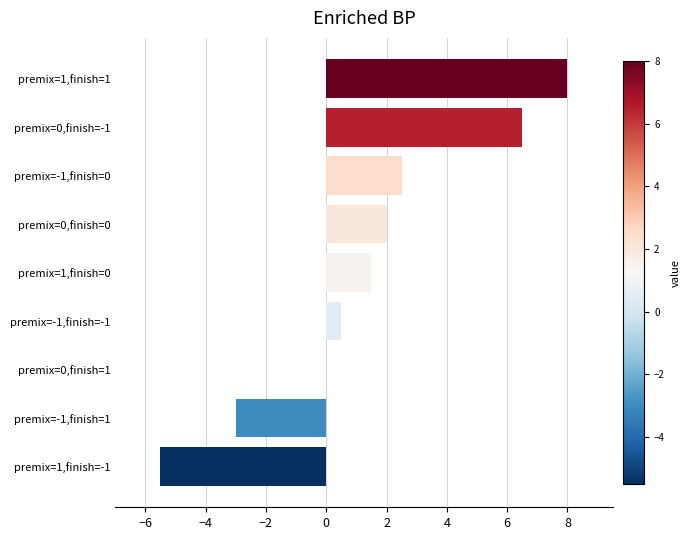

The value at premix=1,finish=0 is 1.5. True or false?

True